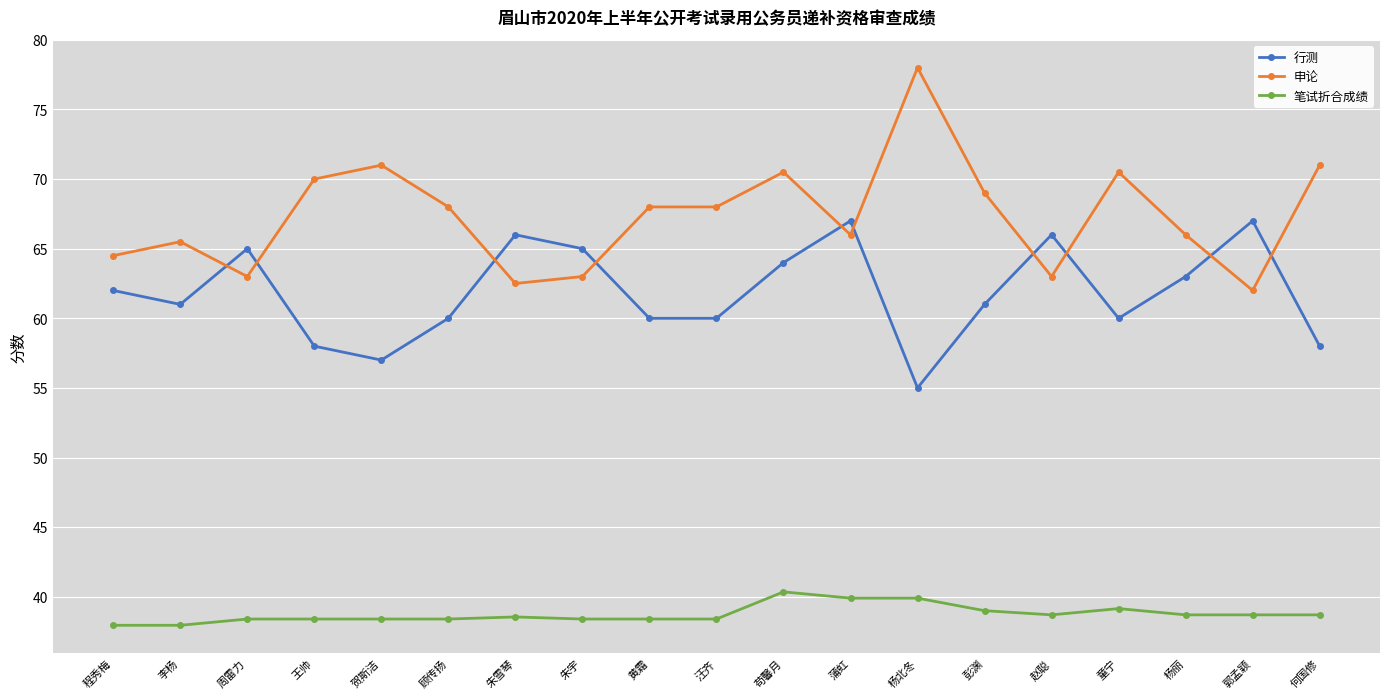

The value of 申论 at 朱雪琴 is 62.5. True or false?

True